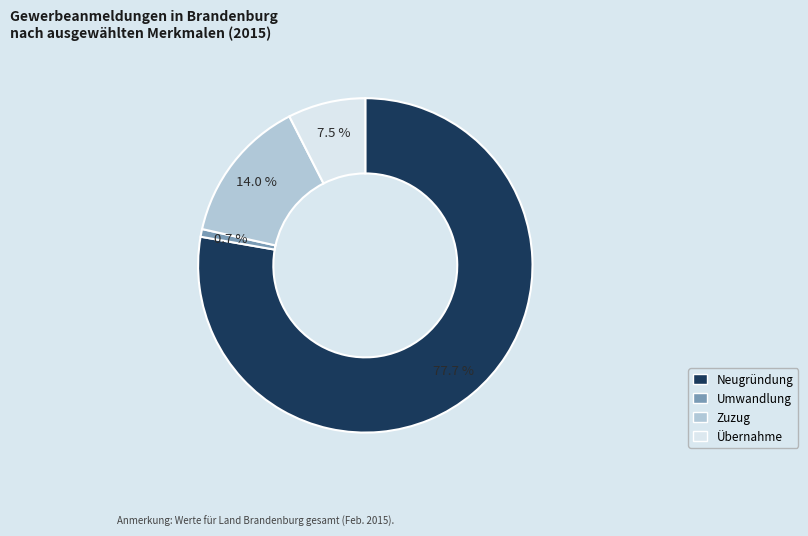

Rank the categories by value from lowest to highest.

Umwandlung, Übernahme, Zuzug, Neugründung